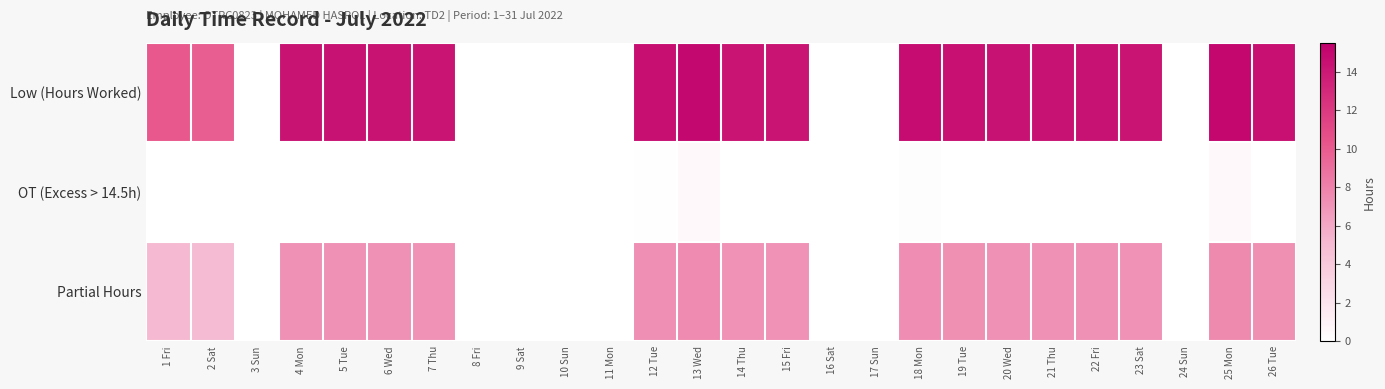

Rank the series by their maximum value, from lowest to highest.

OT (Excess > 14.5h), Partial Hours, Low (Hours Worked)